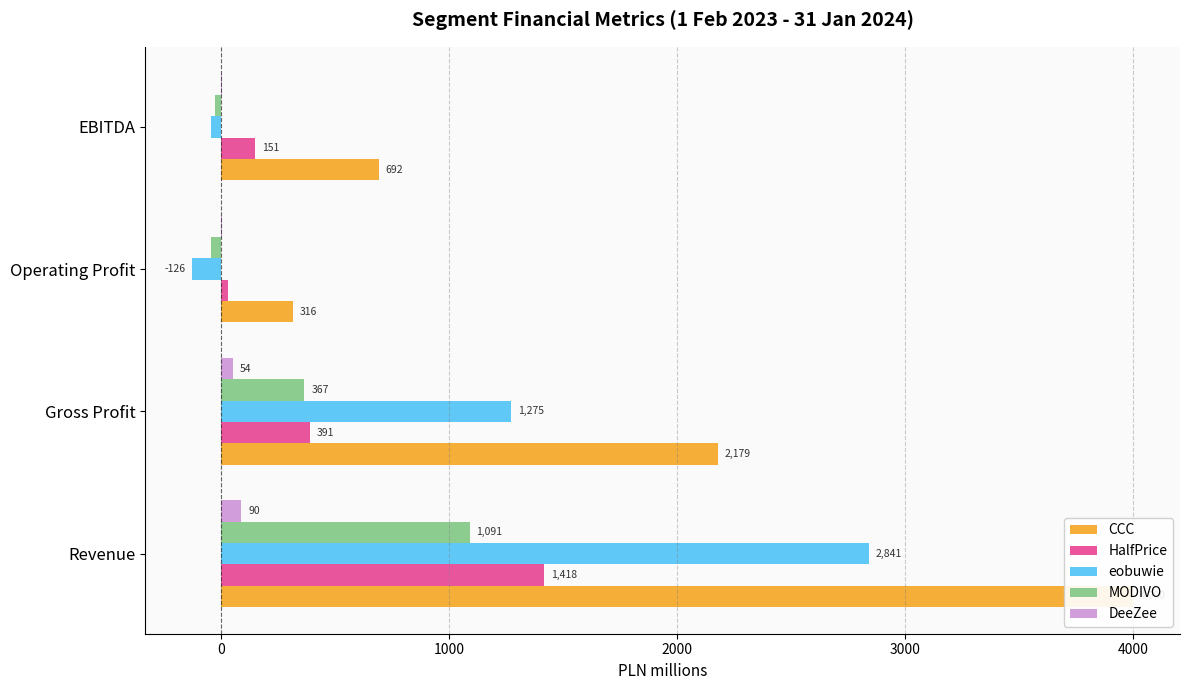

Does the chart contain stacked bars?

No